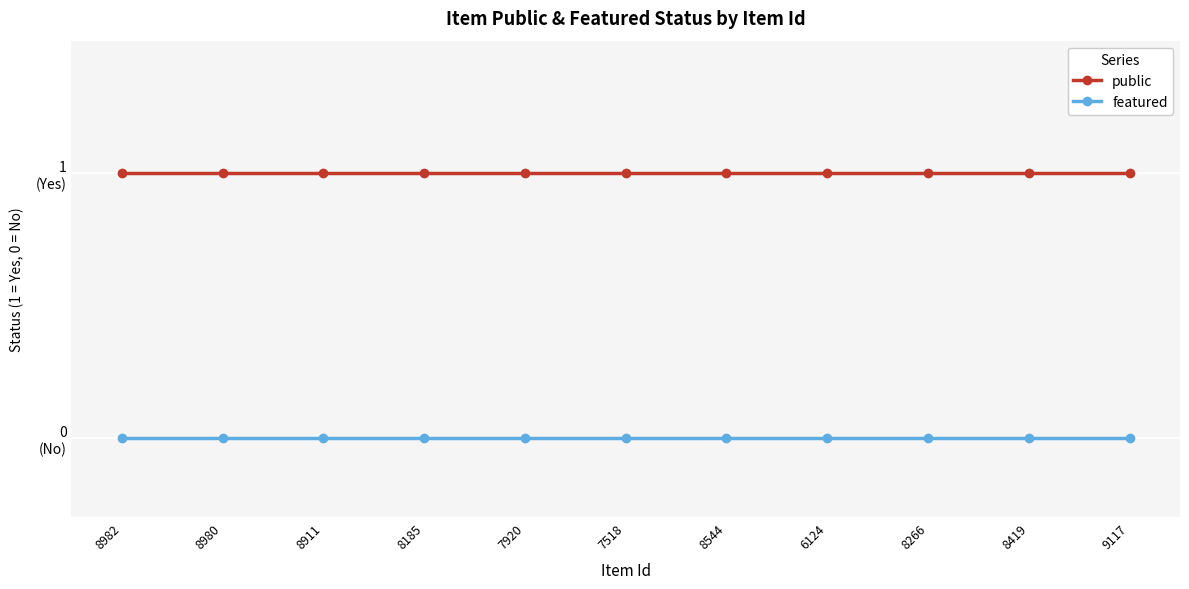

At which category is the sum across all series the highest?

8982